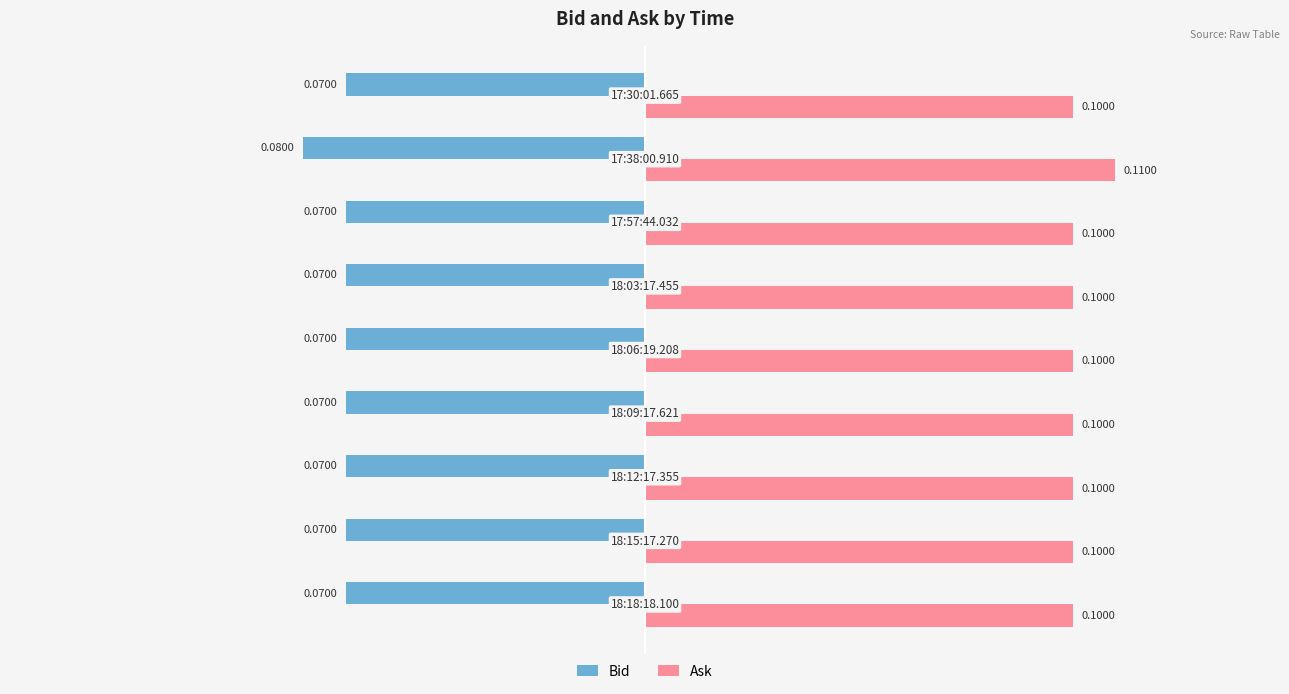

What is the sum of all Ask values?

0.9